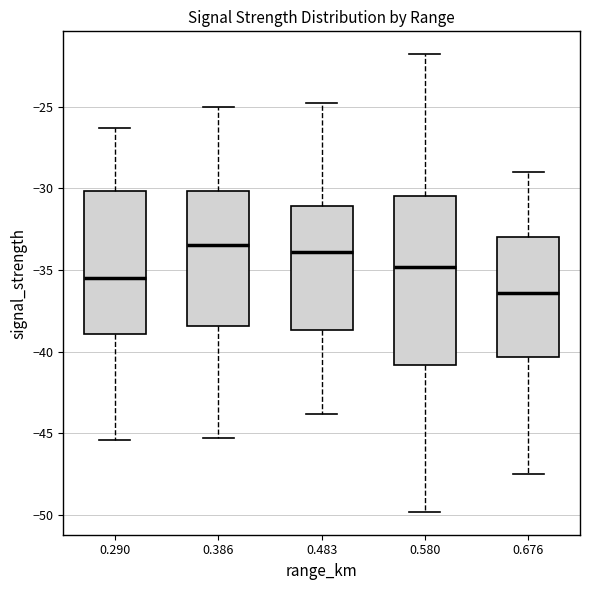

Where does the lower whisker of the box at x = 0.290 end on the y-axis? The values are not printed on the chart, so give them approximately, as read against the axis.

-45.5